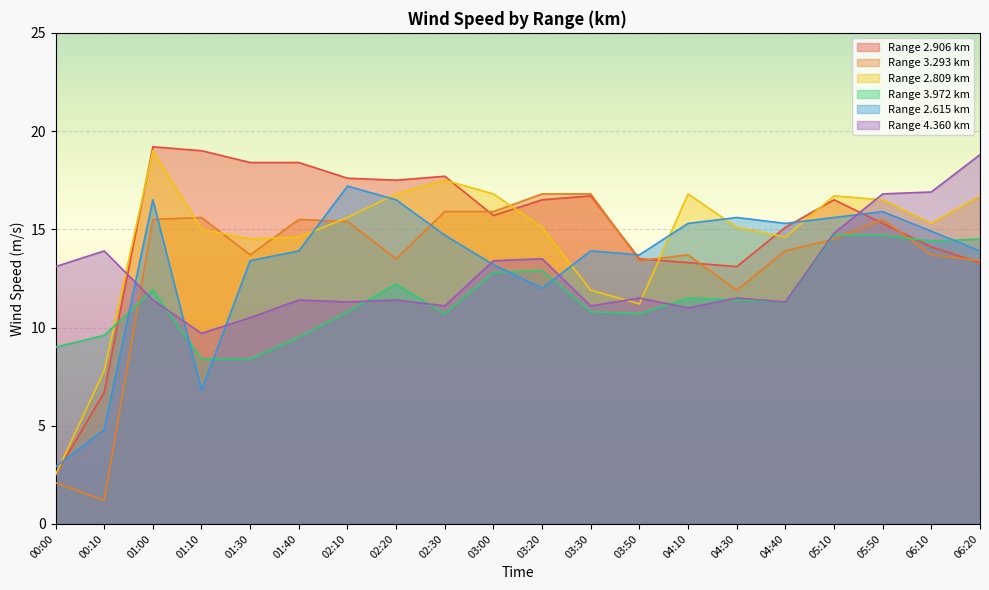

What is the label of the 9th point from the right?

03:30